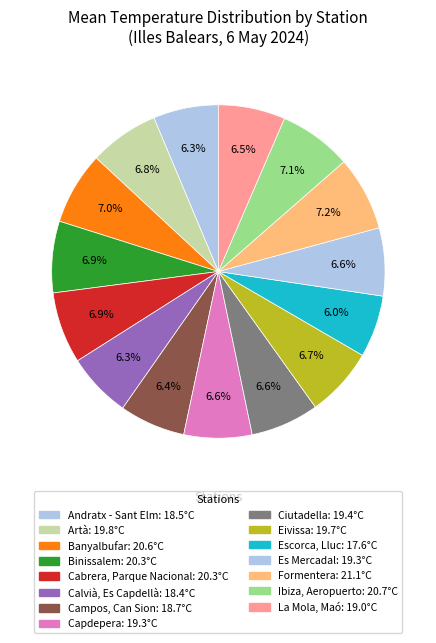

To the nearest percent, what is the average slice percentage?

7%